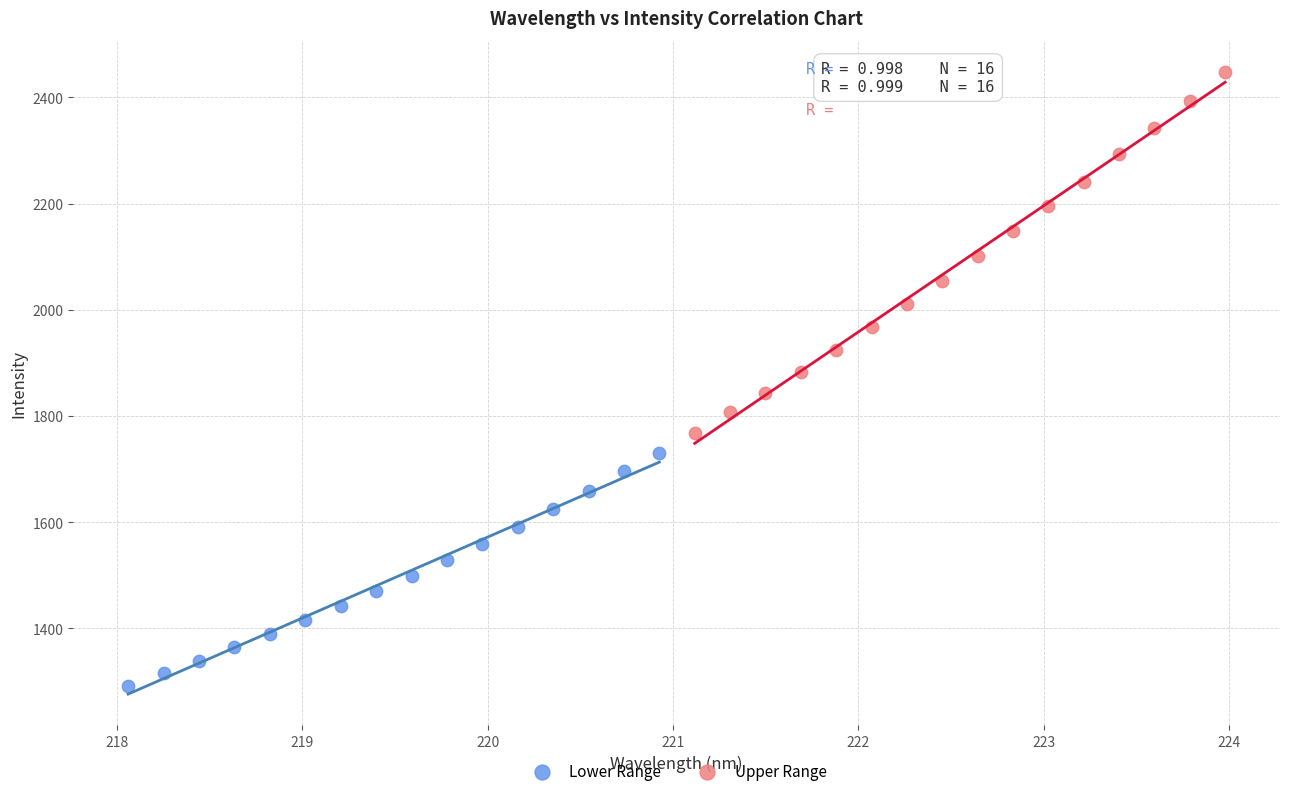

Which series reaches the maximum Y coordinate?

Upper Range